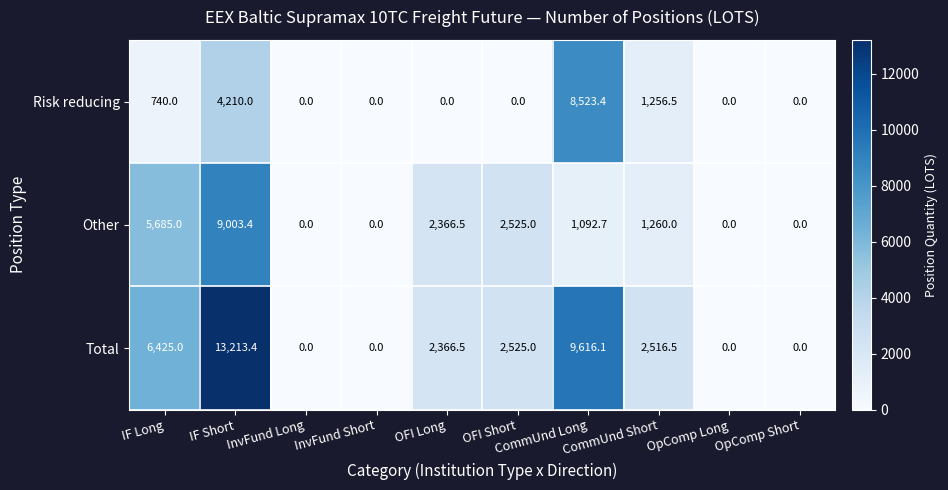

What is the sum of the Other values at IF Short and CommUnd Short?

10263.4